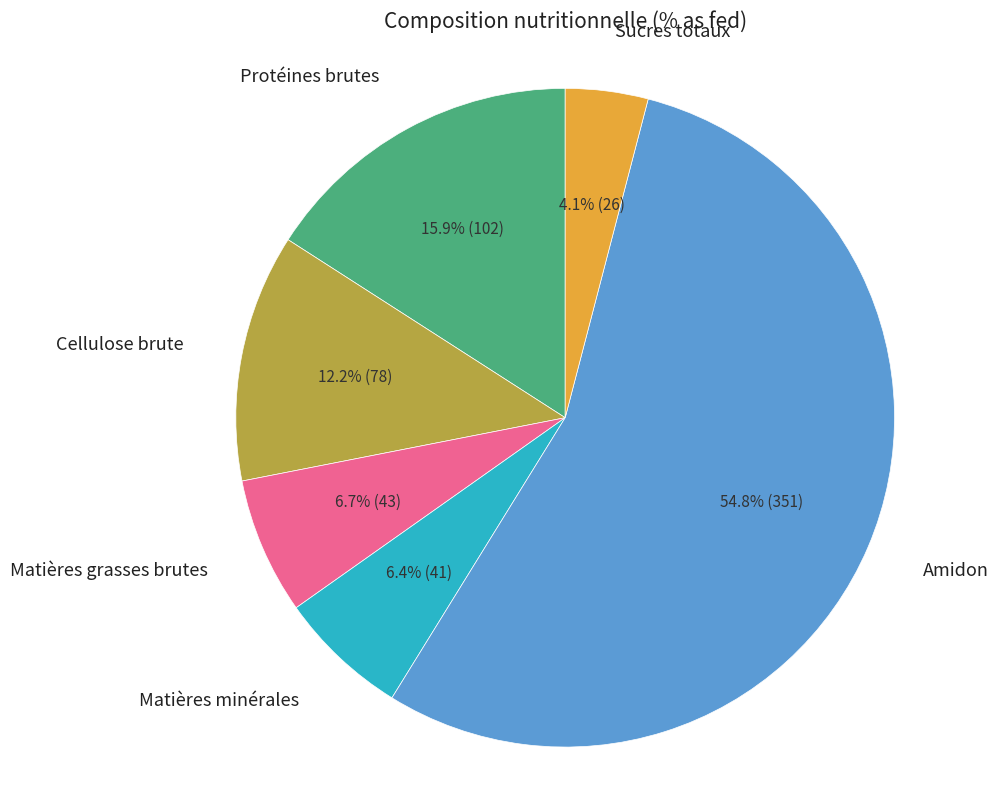

How many segments does this pie chart have?

6